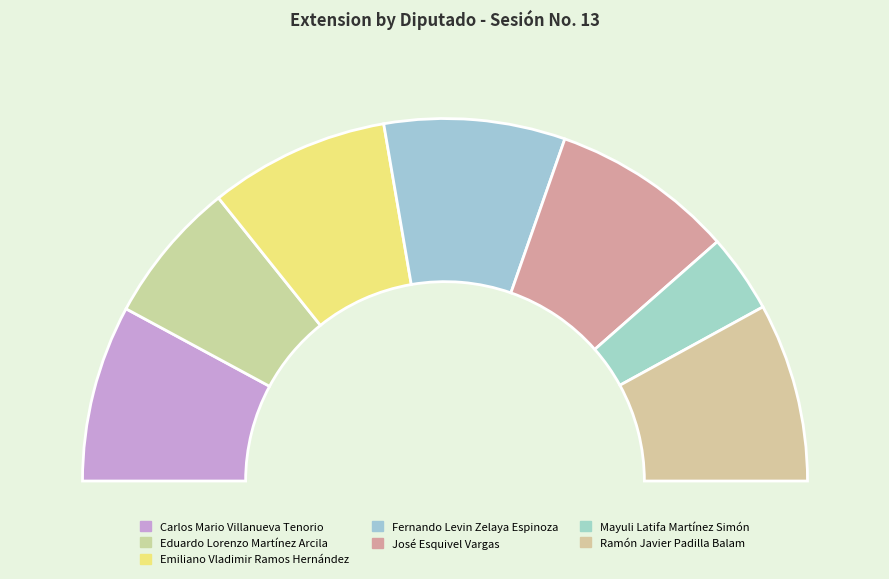

To the nearest percent, what is the difference between the Mayuli Latifa Martínez Simón and Eduardo Lorenzo Martínez Arcila slice percentages?

6%